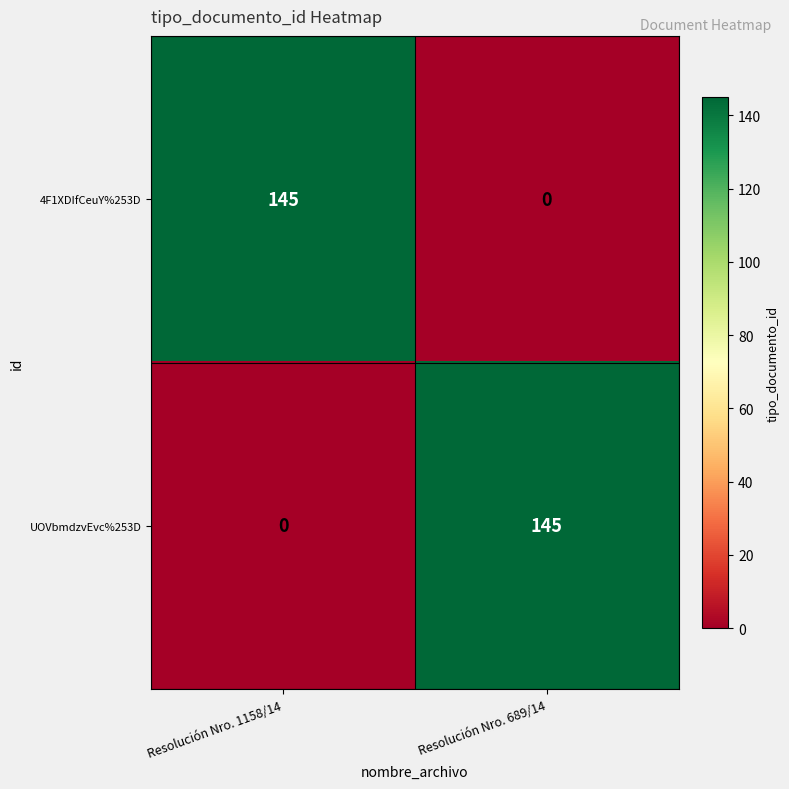

At how many categories does at least one series exceed 62?

2